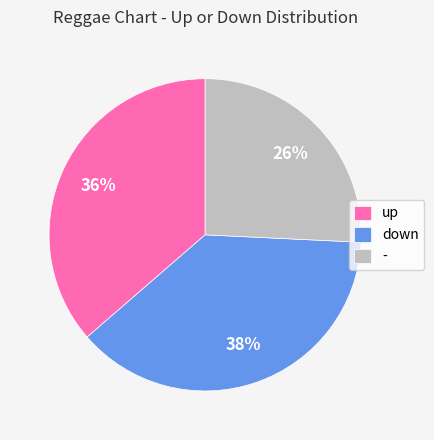

Combined, do up and - account for over 50%?

Yes